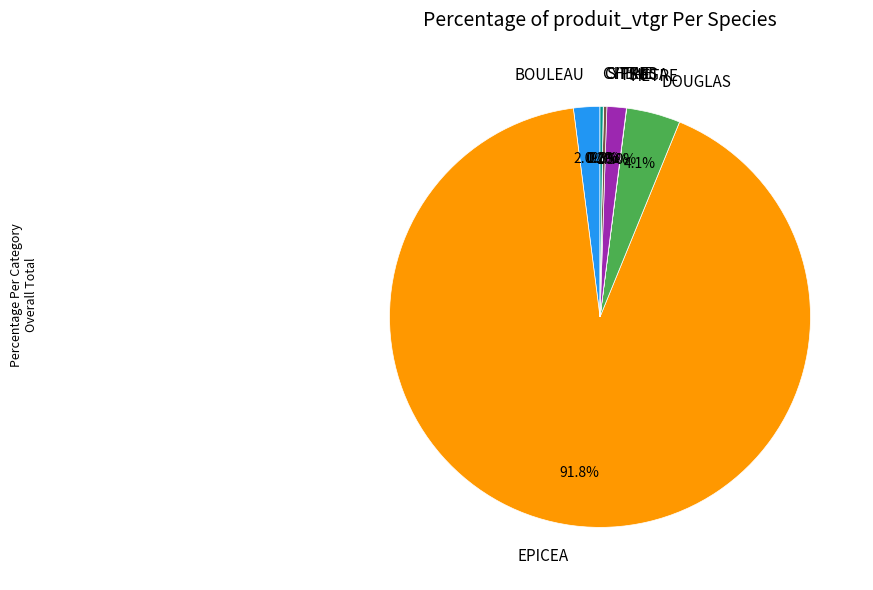

Which slice is the largest?

EPICEA